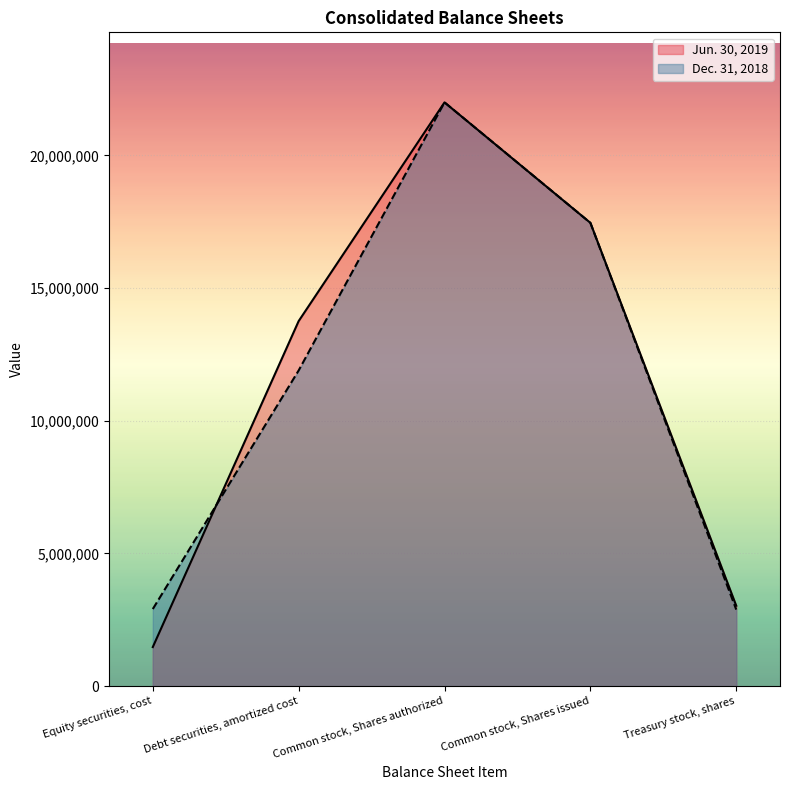

At which label does Jun. 30, 2019 first exceed 13756921?

Common stock, Shares authorized